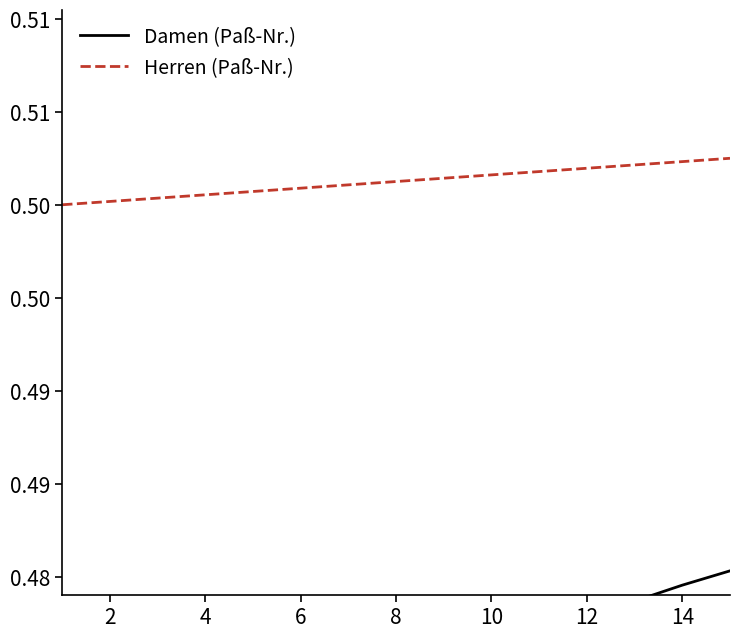

Where is Damen (Paß-Nr.) nearest to the value 0?

12